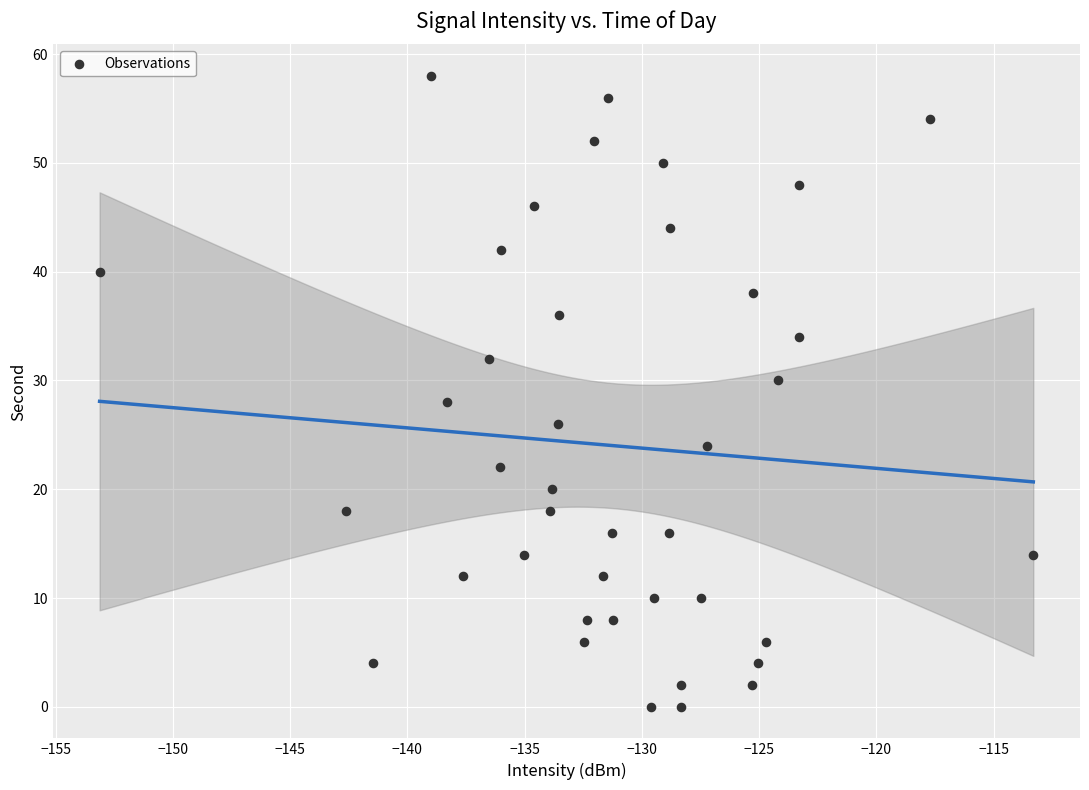

What is the range of Y values (max minus min)?

58